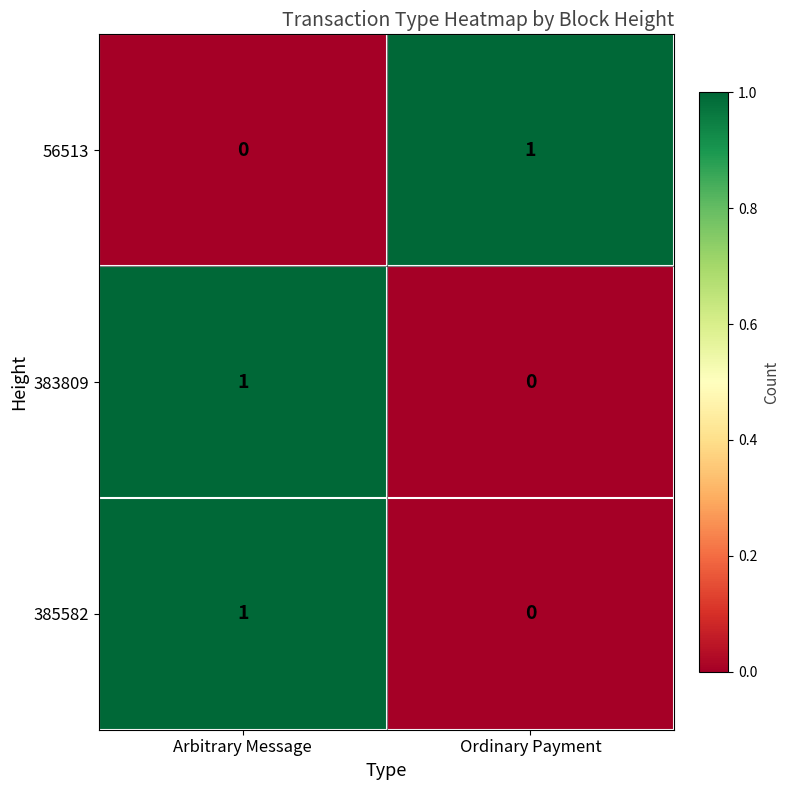

Reading right to left, what are all the values shown in this chart?

56513: 1	0
383809: 0	1
385582: 0	1